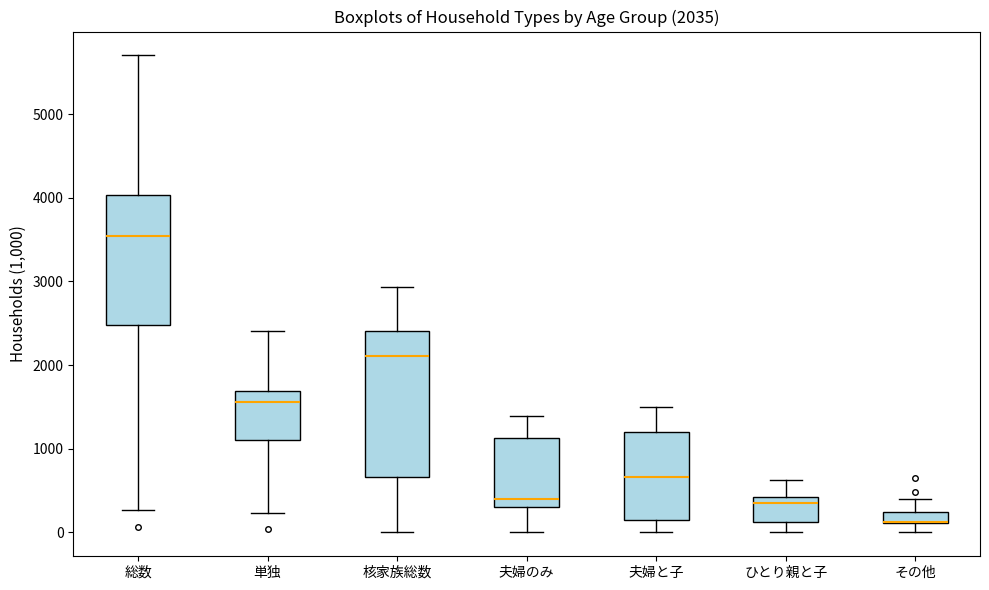

Comparing the boxes themselves (not the whiskers), which one is the tallest?

核家族総数